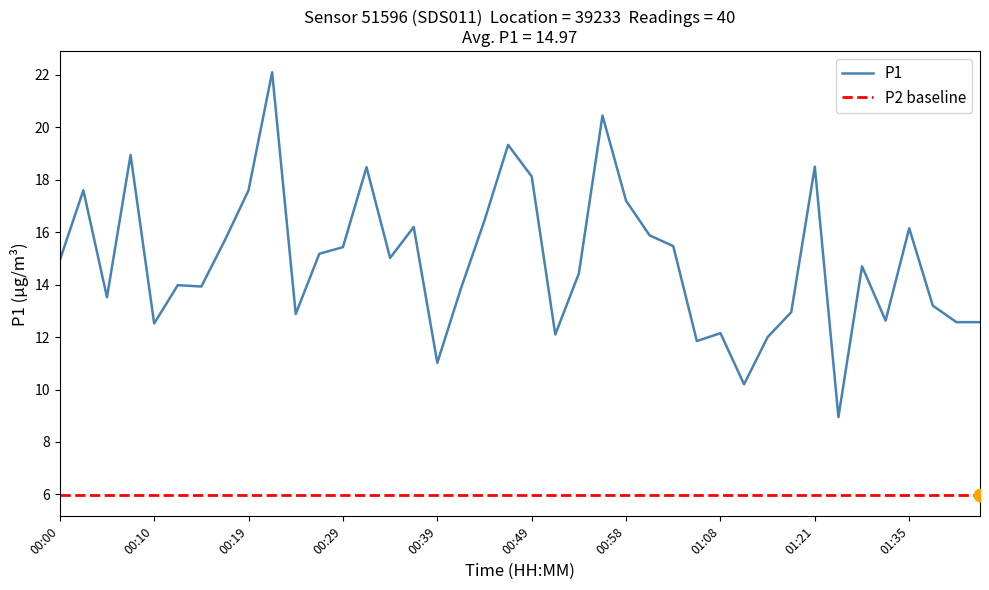

Reading left to right, extract all data points from this chart.

00:00=14.9	00:02=17.6	00:05=13.5	00:07=18.9	00:10=12.5	00:12=14.0	00:15=13.9	00:17=15.7	00:19=17.6	00:22=22.1	00:24=12.9	00:27=15.2	00:29=15.4	00:32=18.5	00:34=15.0	00:36=16.2	00:39=11.0	00:41=13.8	00:44=16.4	00:46=19.3	00:49=18.1	00:51=12.1	00:53=14.4	00:56=20.4	00:58=17.2	01:01=15.9	01:03=15.5	01:06=11.8	01:08=12.2	01:11=10.2	01:13=12.0	01:15=12.9	01:21=18.5	01:24=8.9	01:30=14.7	01:32=12.6	01:35=16.1	01:37=13.2	01:40=12.6	01:42=12.6